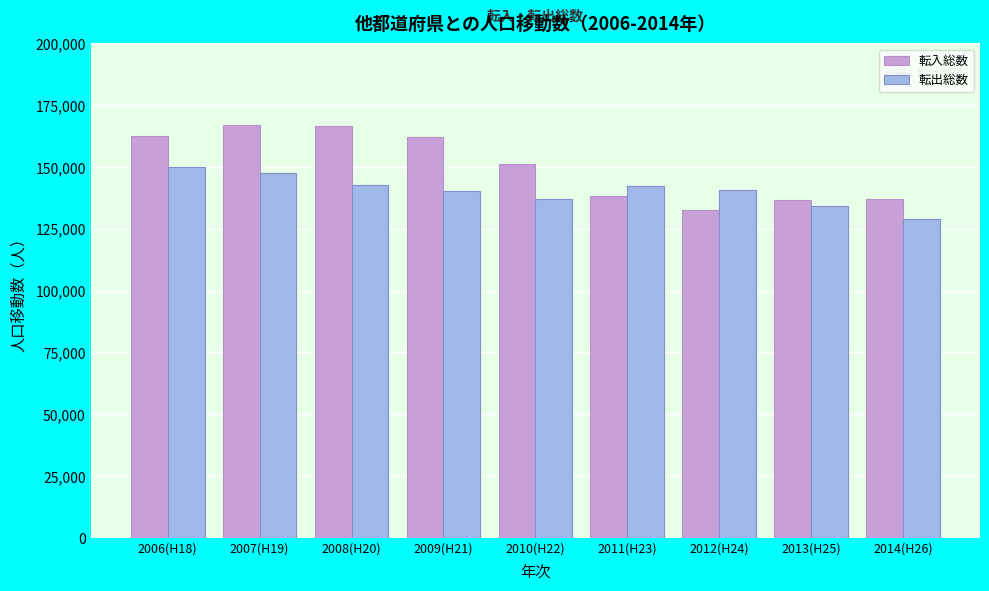

List the series in order of their overall mean, lowest first.

転出総数, 転入総数